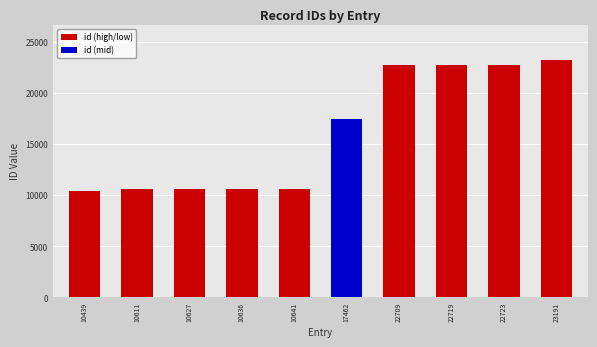

What is the difference between the maximum and minimum values?

12752